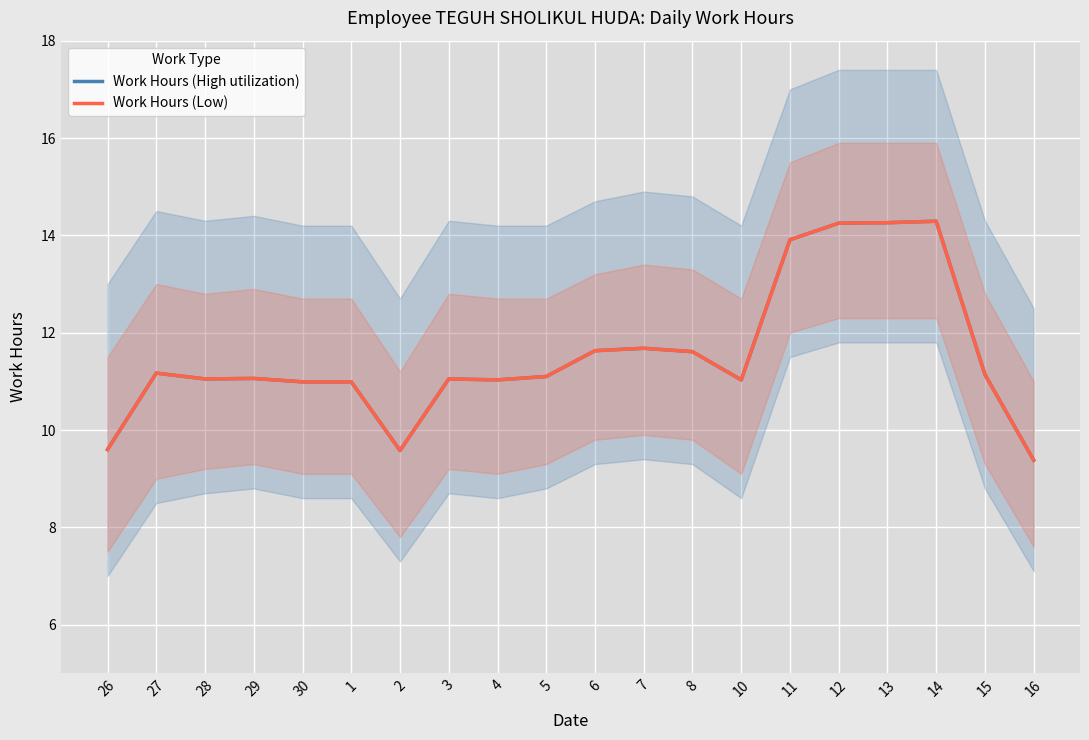

At 27, list the series in order from largest to smallest.

Work Hours (High utilization), Work Hours (Low)